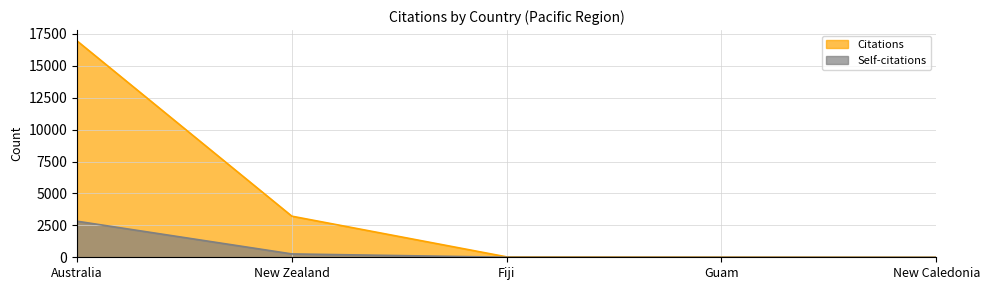

True or false: Self-citations and Citations cross at least once.

False